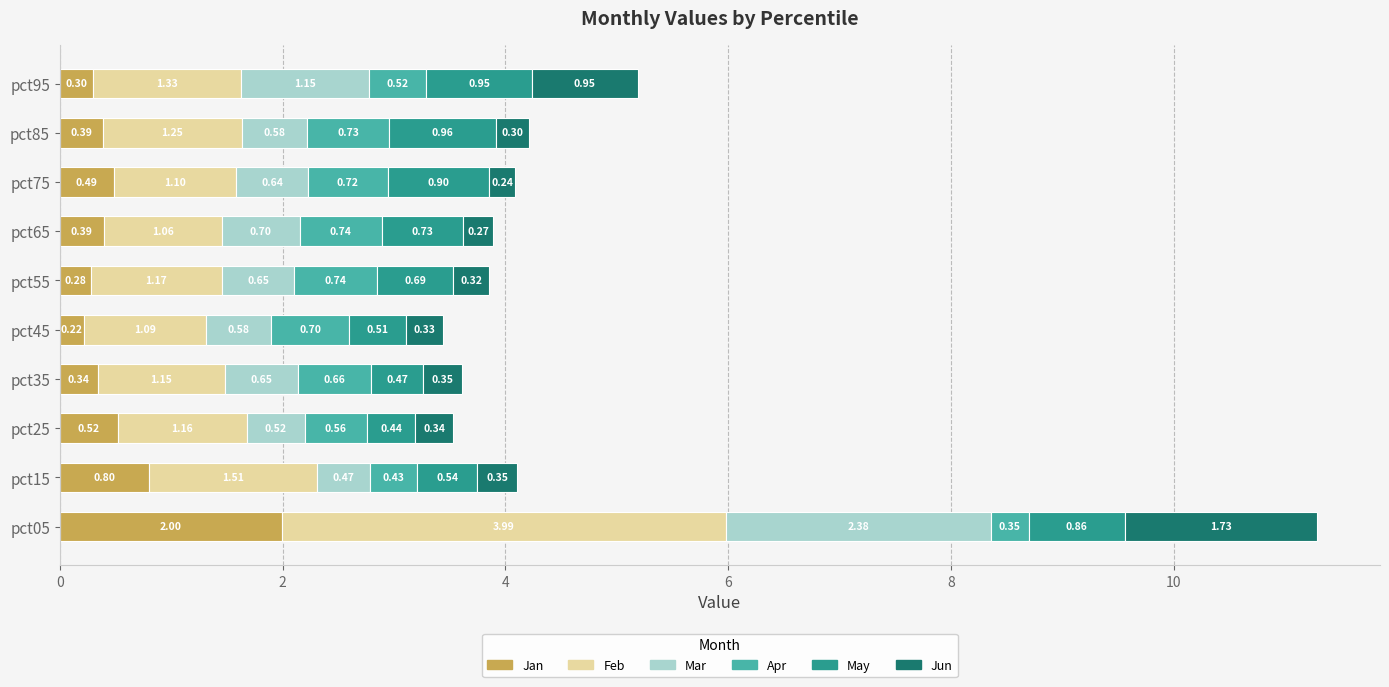

Count the Jan values in the range 0 to 1.

9